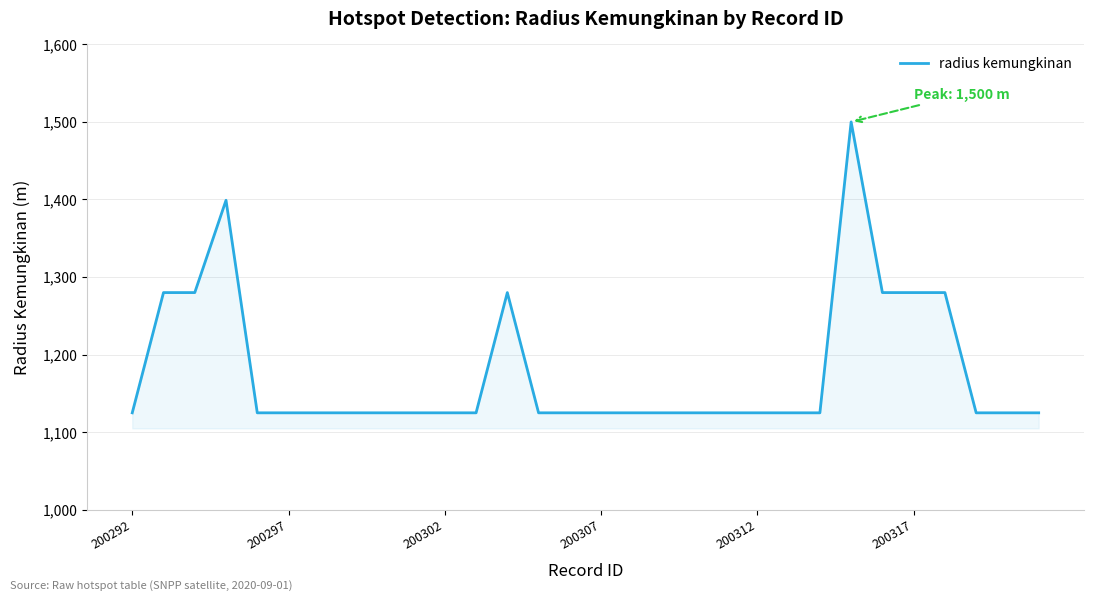

What is the maximum value shown in the chart?

1500